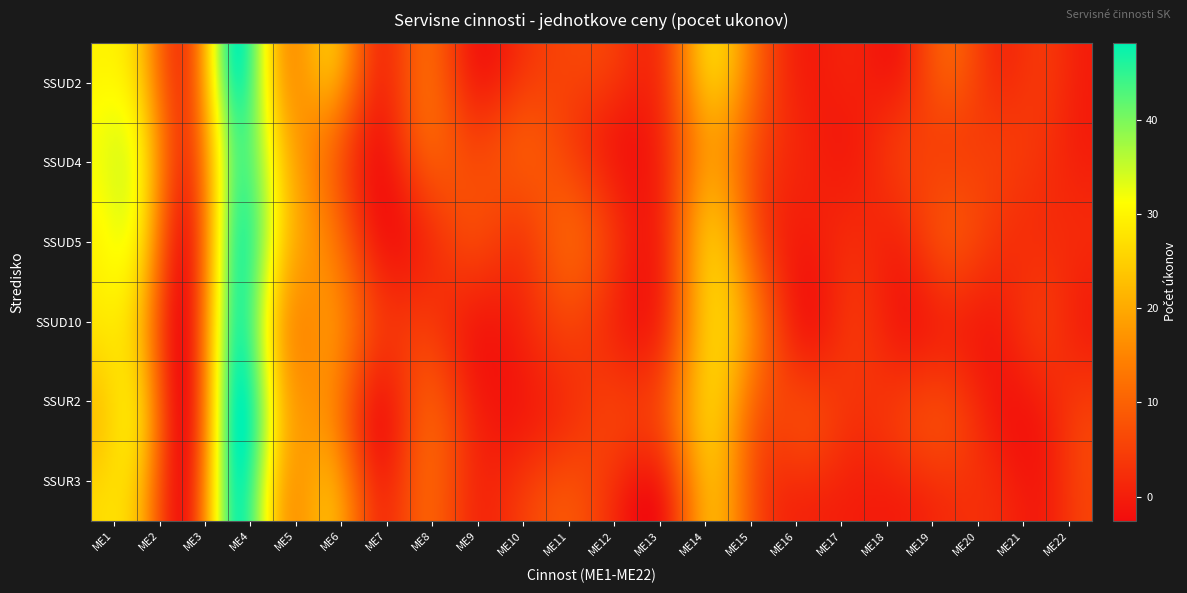

What is the highest value of the SSUR2 series?

45